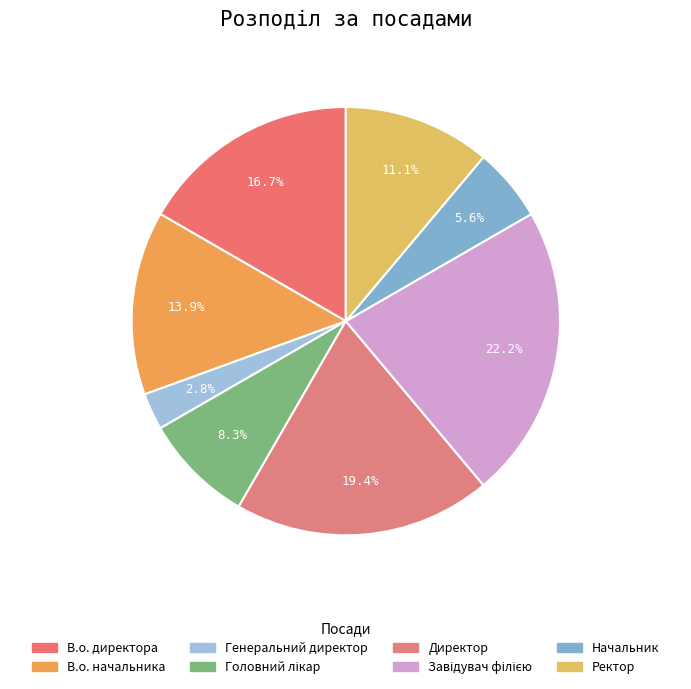

What is the smallest slice in the pie chart?

Генеральний директор